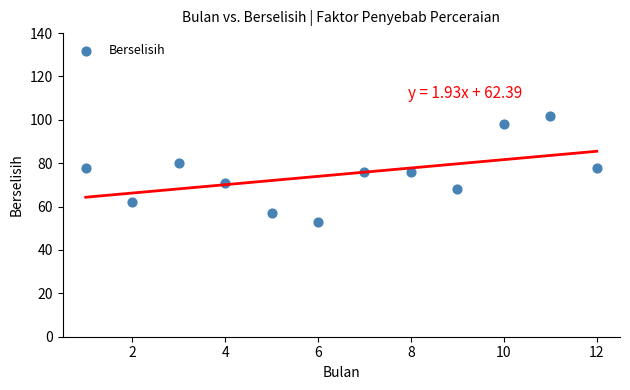

What is the average Y value?

75